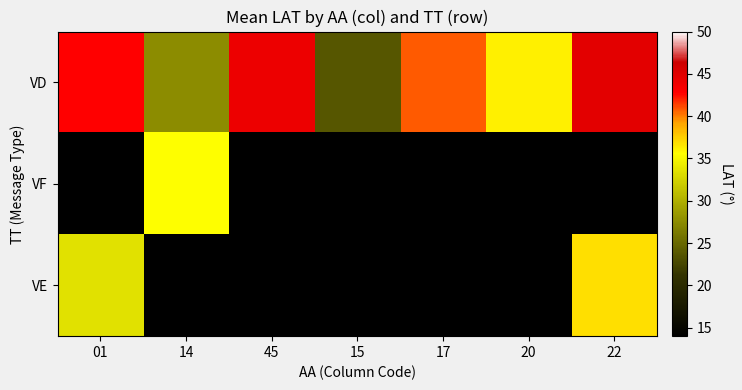

Reading right to left, transcribe all the data shown in this chart.

VD: 22=44.7	20=36.1	17=40.8	15=23.7	45=44.1	14=27.6	01=42.8
VF: 22=0.0	20=0.0	17=0.0	15=0.0	45=0.0	14=35.6	01=0.0
VE: 22=36.8	20=0.0	17=0.0	15=0.0	45=0.0	14=0.0	01=33.5